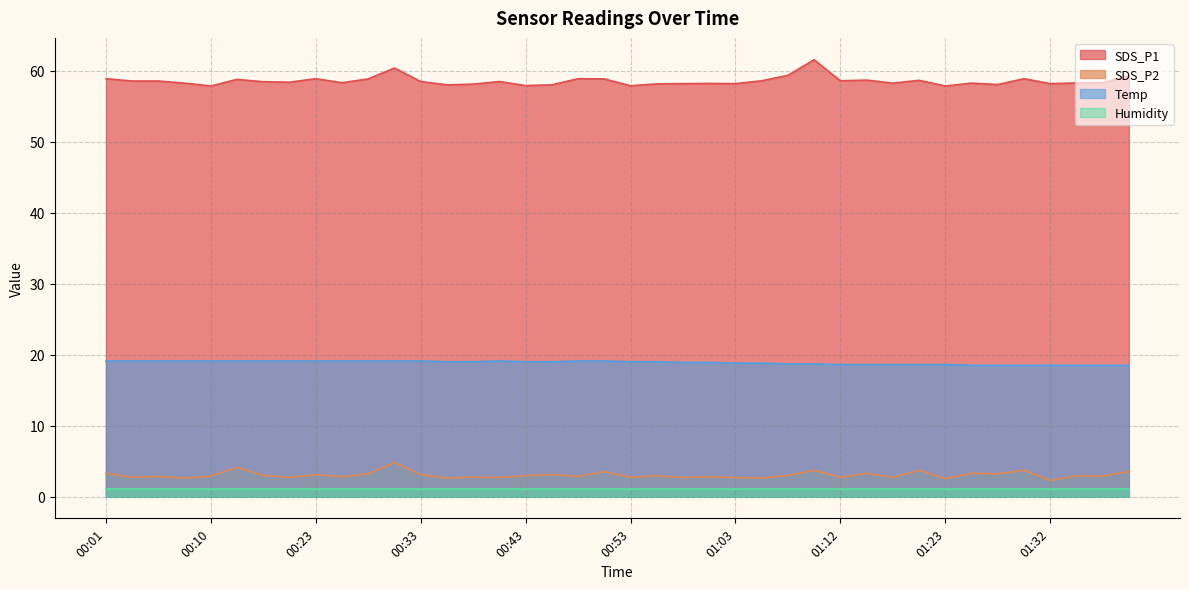

What position from the left is 01:15?

30